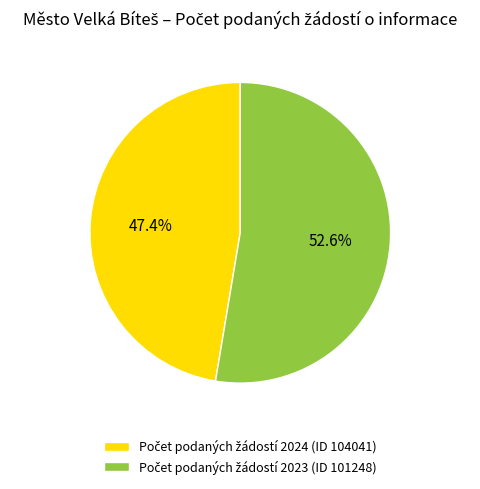

Does any single category account for the majority?

Yes